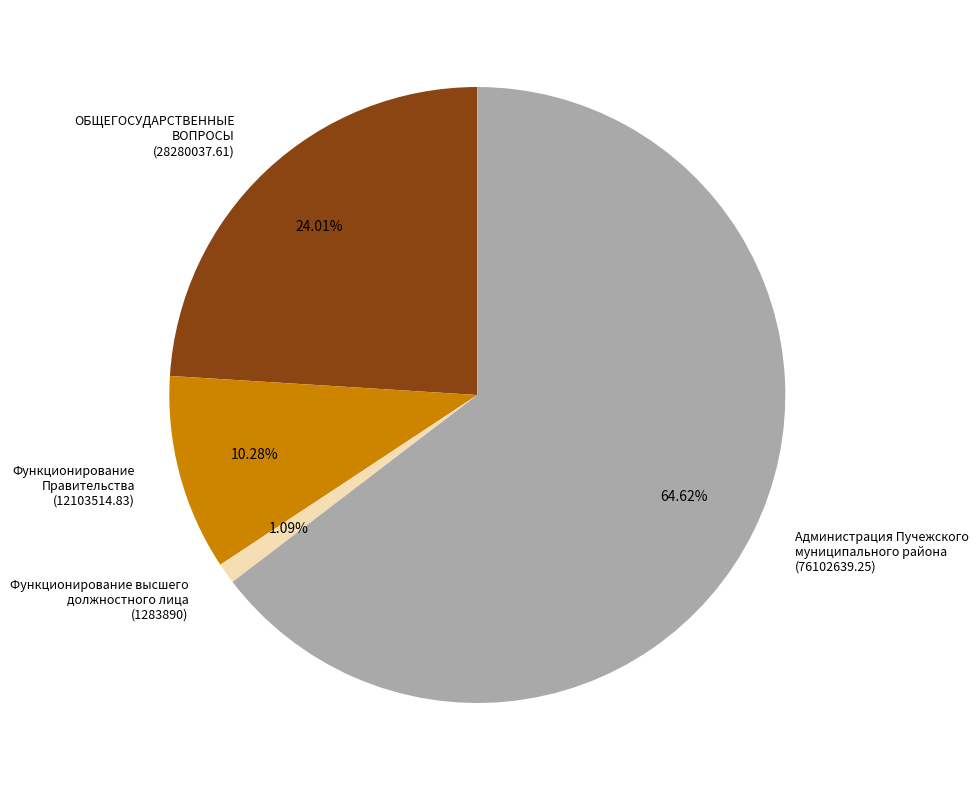

True or false: Администрация Пучежского муниципального района accounts for 72% of the total.

False